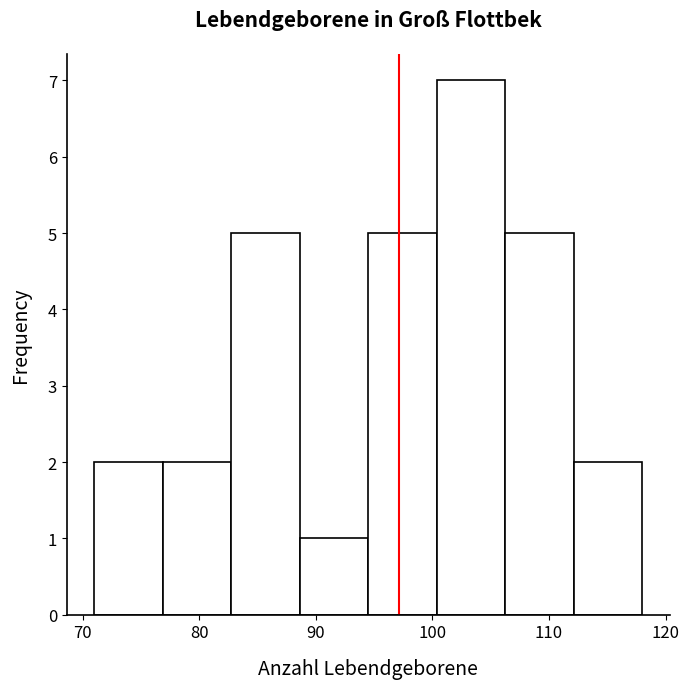

What is the height of the bar covering 106 to 112 on the x-axis? Neither the bar edges nor the heights are printed on the chart, so give them approximately, as read against the axes.

5